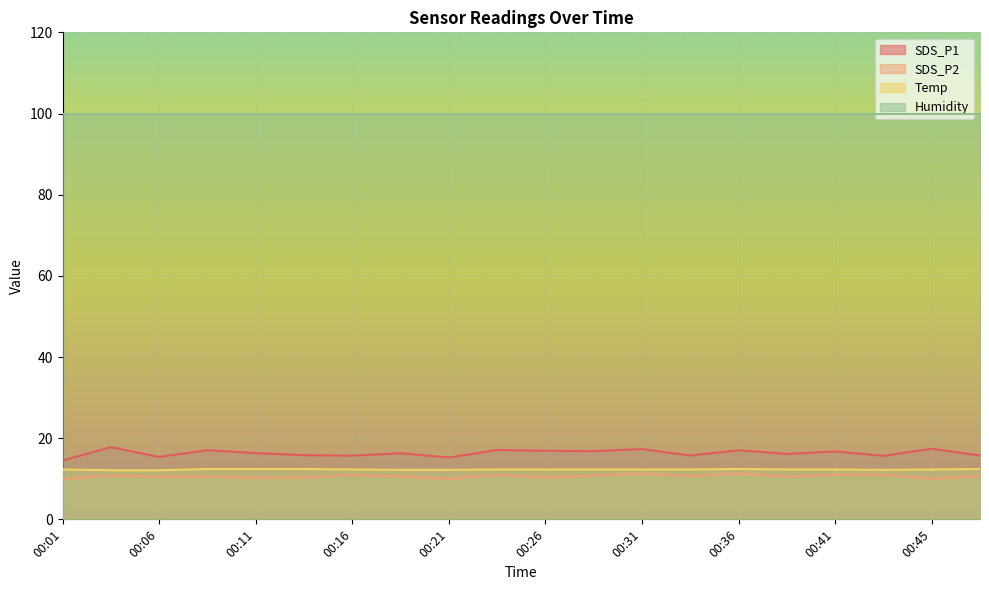

At which category does the chart reach its minimum across all series?

00:01